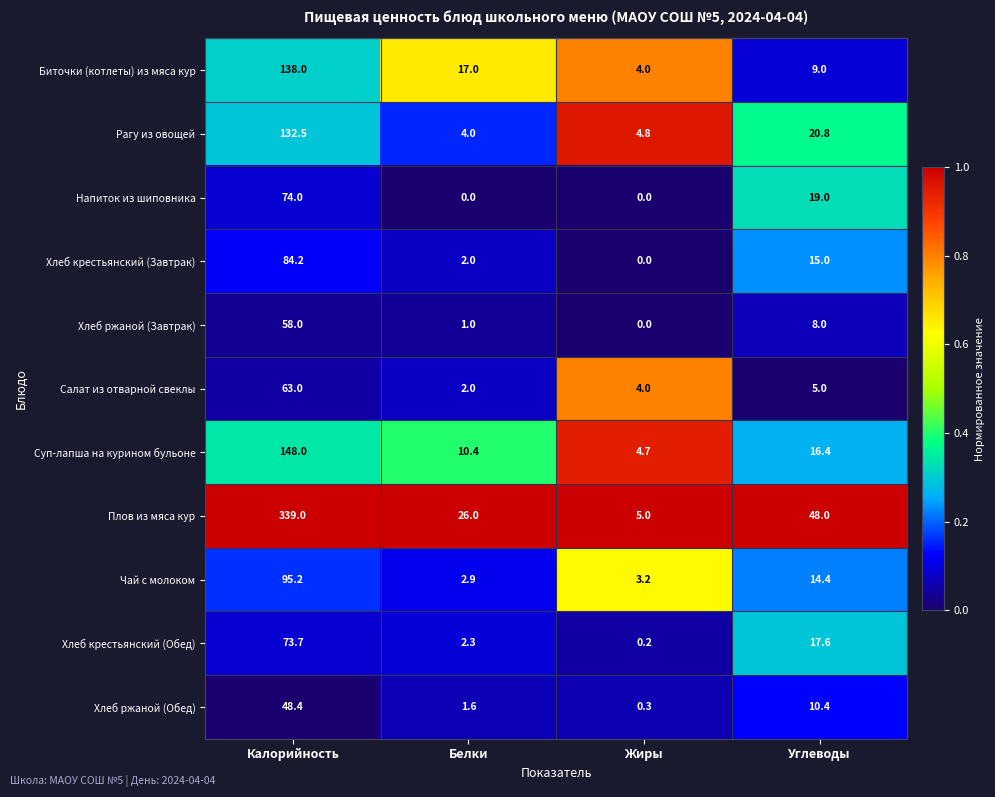

Rank the series by their maximum value, from highest to lowest.

Плов из мяса кур, Суп-лапша на курином бульоне, Биточки (котлеты) из мяса кур, Рагу из овощей, Чай с молоком, Хлеб крестьянский (Завтрак), Напиток из шиповника, Хлеб крестьянский (Обед), Салат из отварной свеклы, Хлеб ржаной (Завтрак), Хлеб ржаной (Обед)